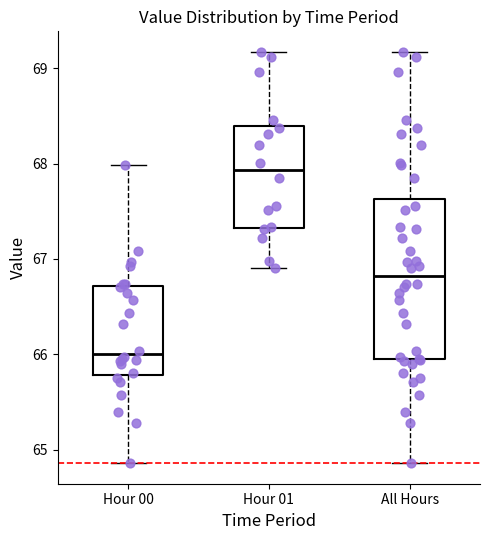

Which box has the lowest median line?

Hour 00